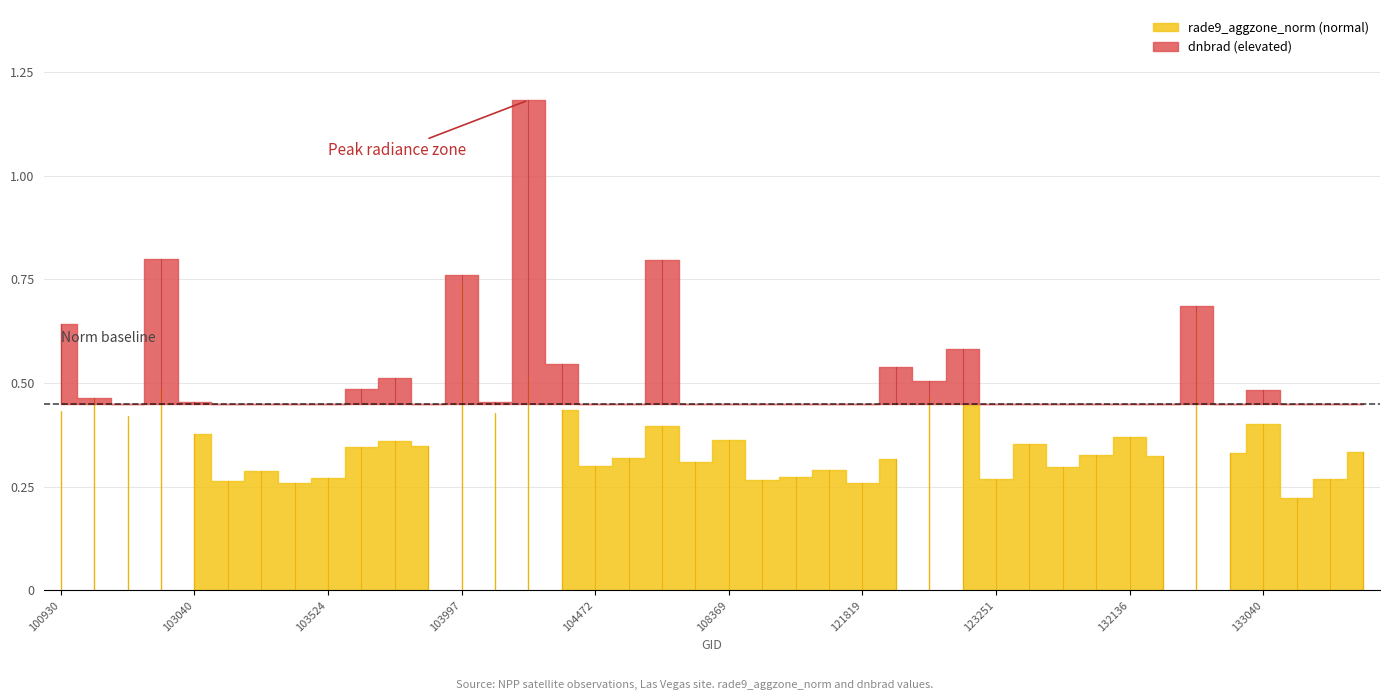

Which series has the widest spread of values?

dnbrad